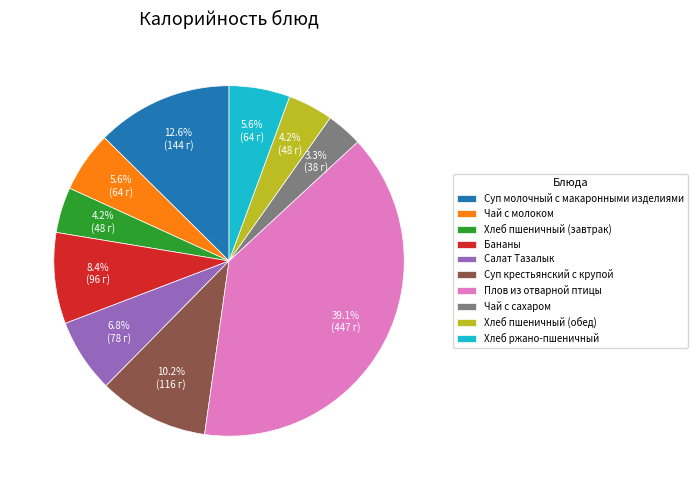

Which category has the smallest portion of the pie?

Чай с сахаром